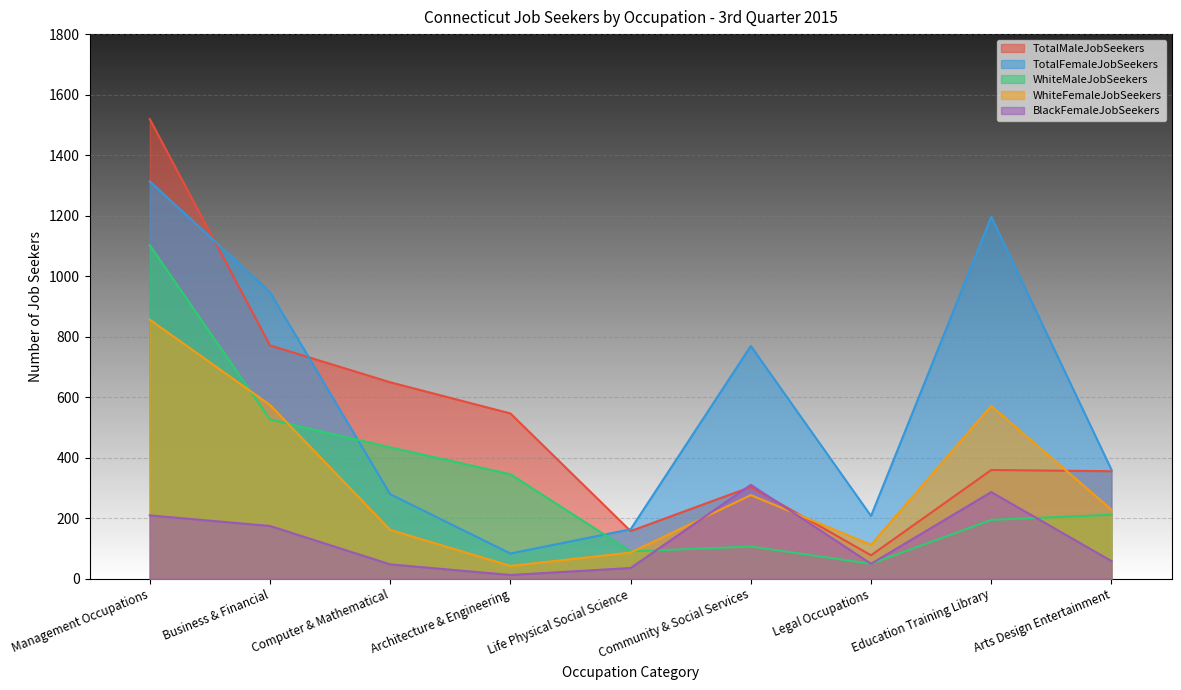

What is the average value of the BlackFemaleJobSeekers series?

131